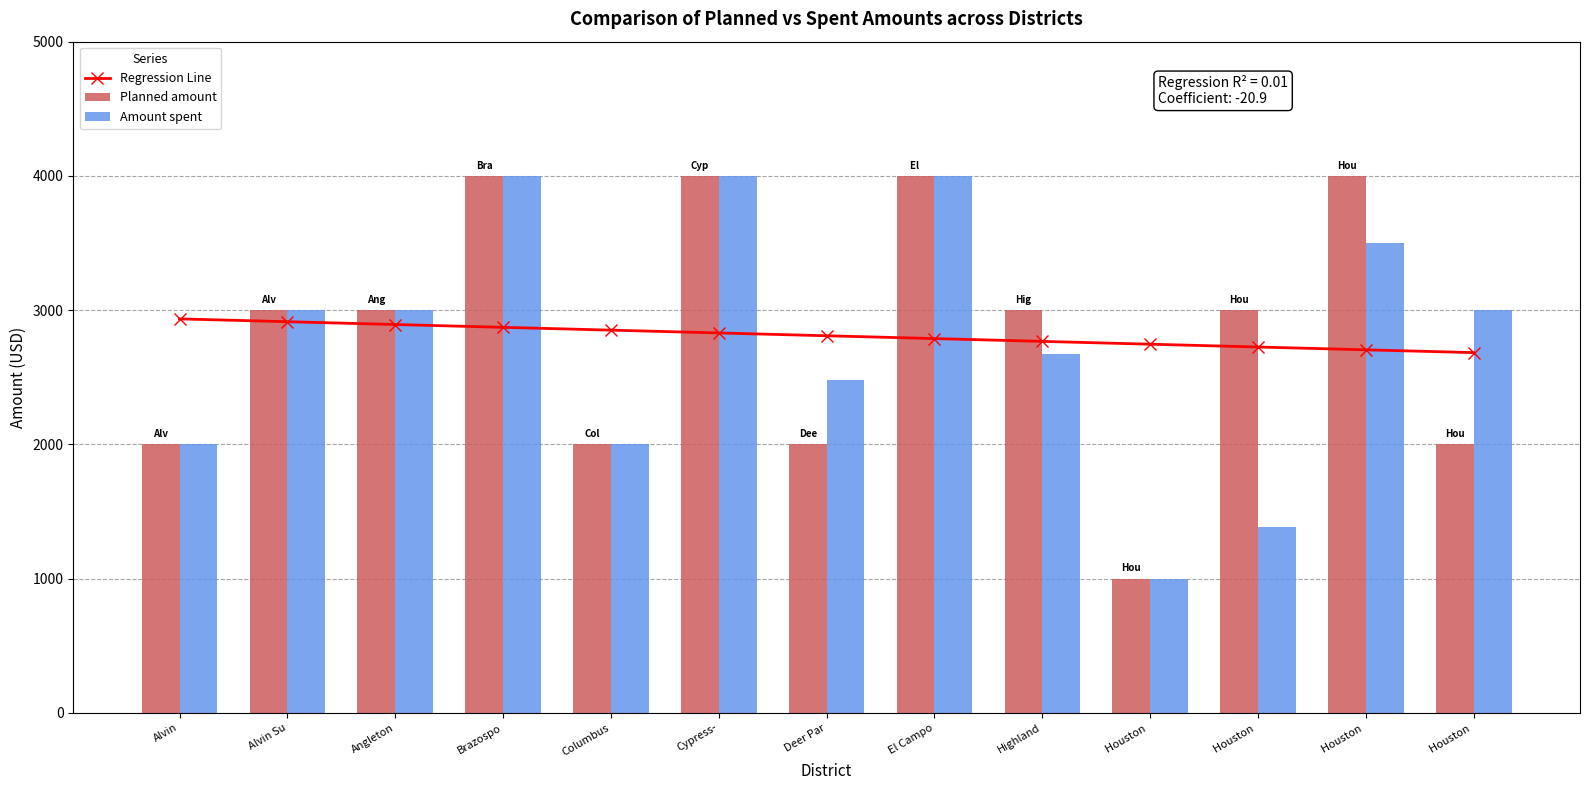

Which series has the largest total across all categories?

Planned amount